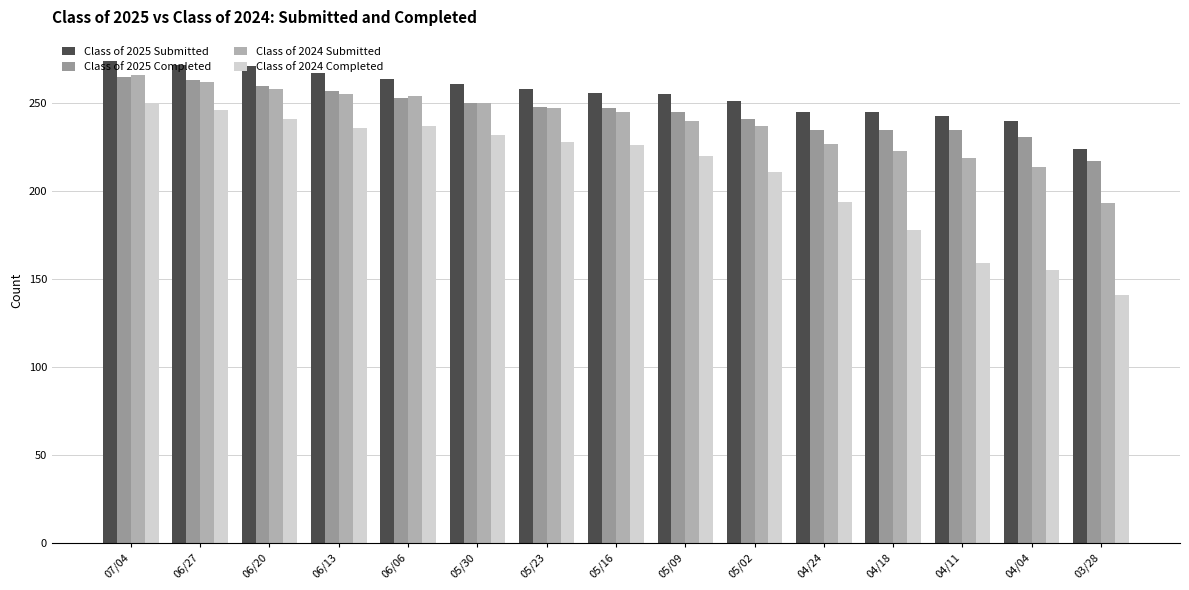

At which label does Class of 2025 Submitted reach its peak?

07/04